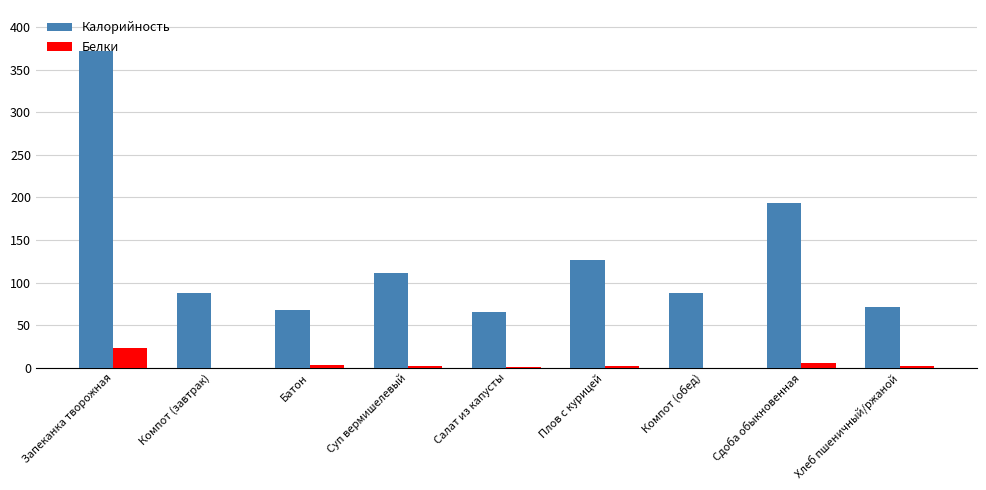

Which category has the highest value across all series?

Запеканка творожная